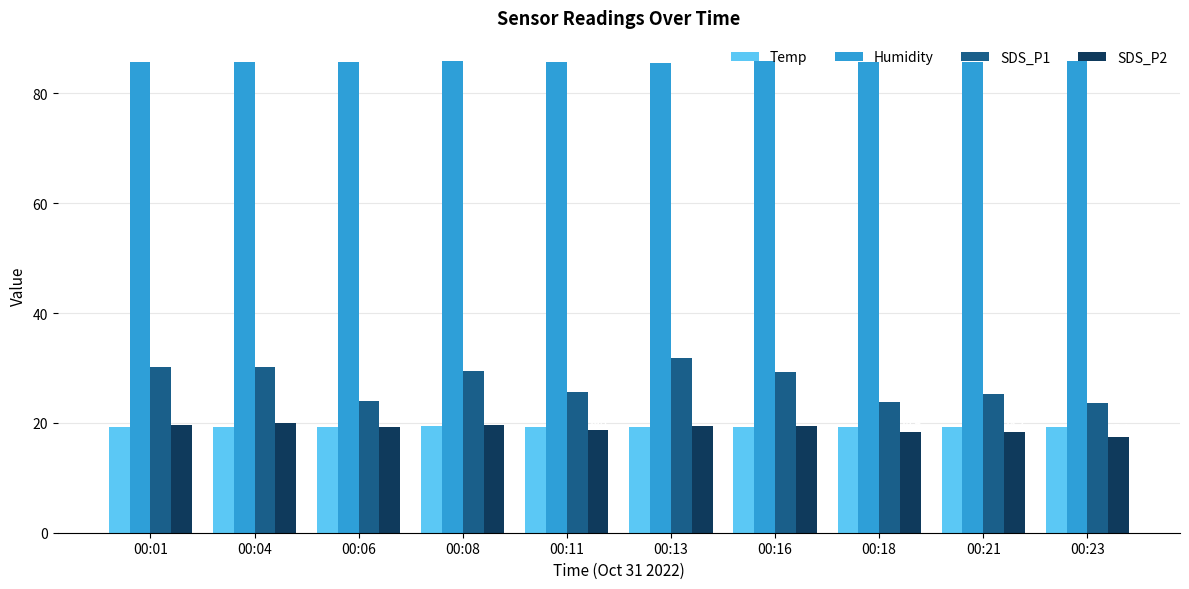

What is the average value of the Humidity series?

85.7